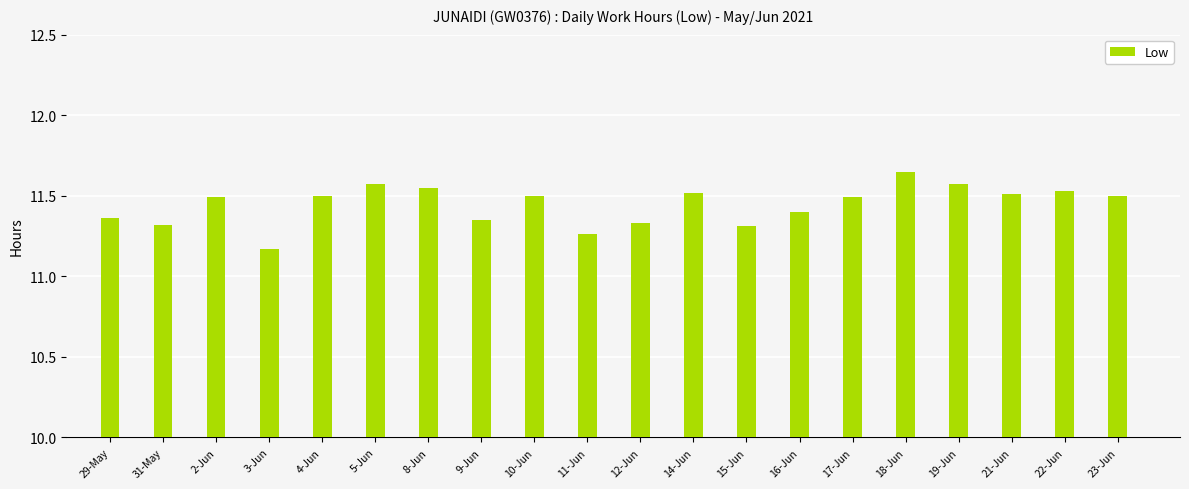

Count the number of data series in this chart.

1